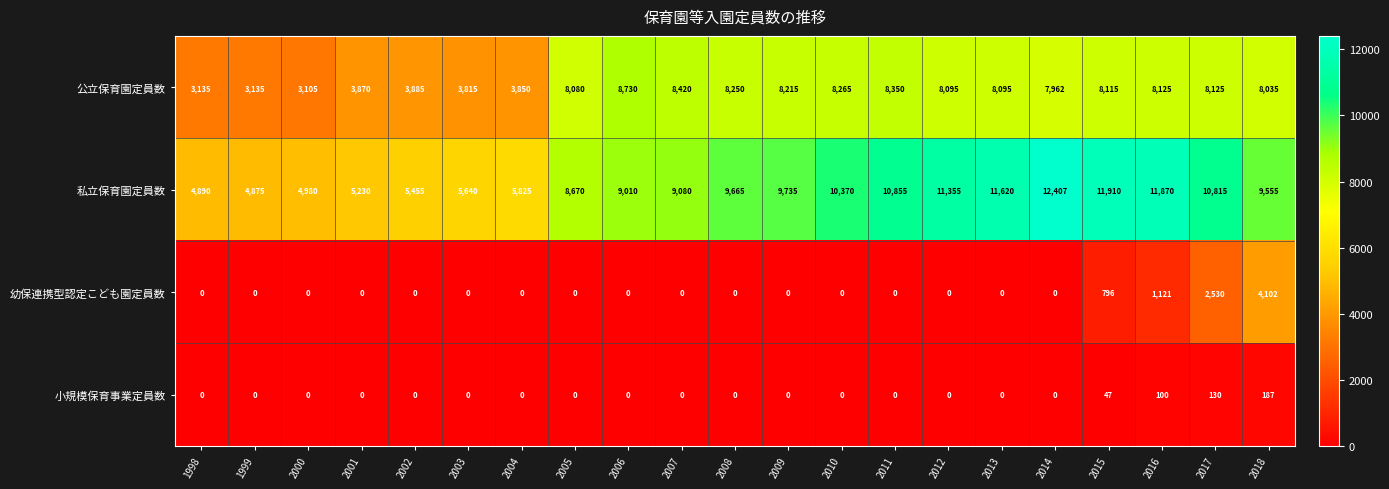

What is the sum of the 小規模保育事業定員数 values at 2015 and 2005?

47